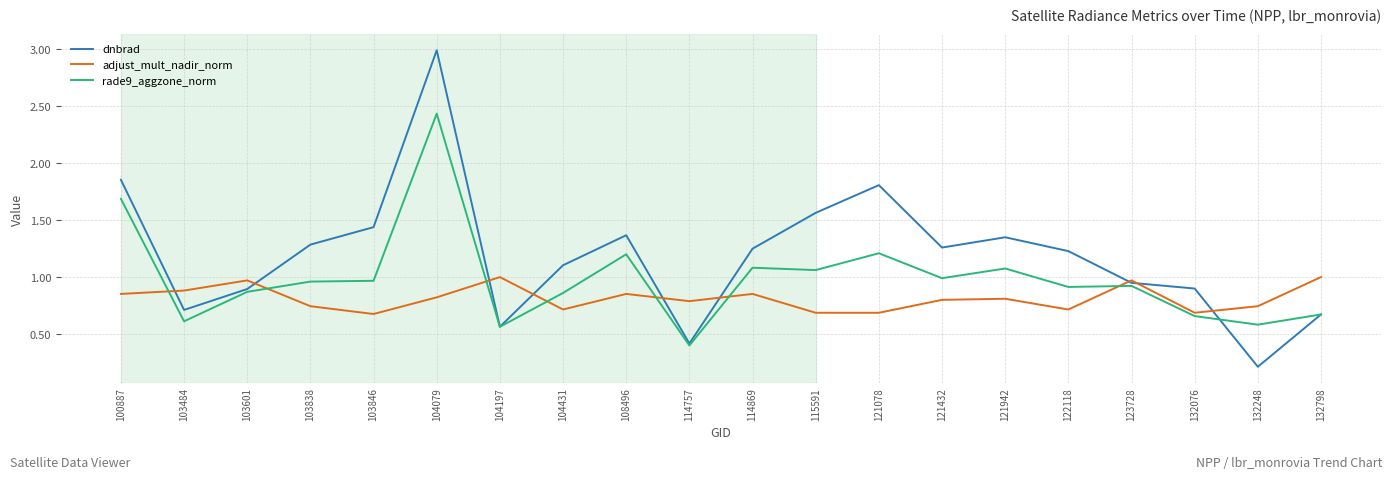

In dnbrad, how many points are lower than both neighbors (excluding endpoints)?

5